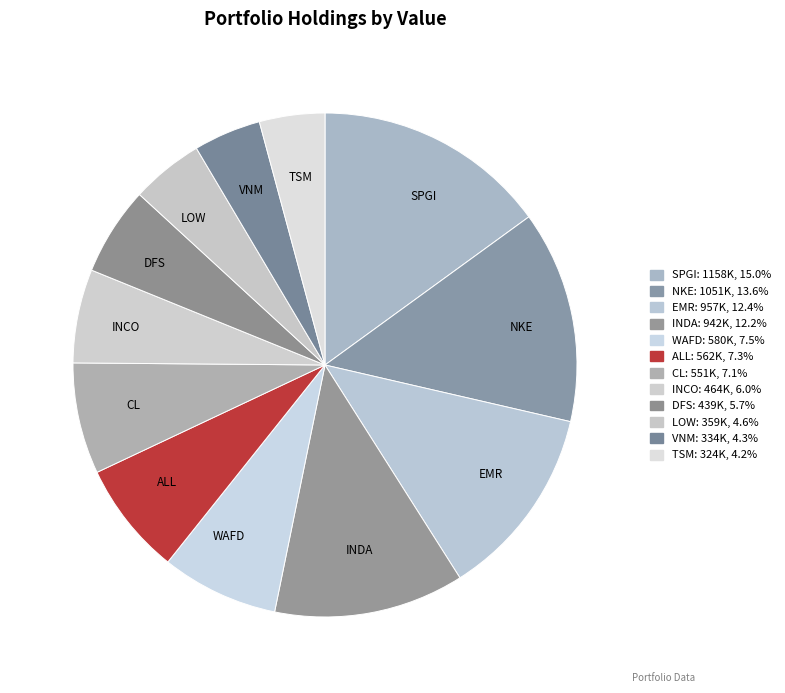

Which slice is the largest?

SPGI